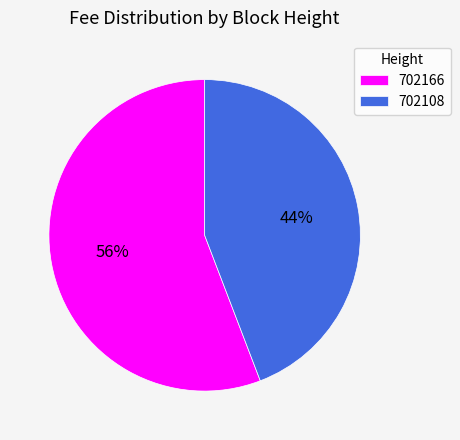

Is it true that 702166 is 56% of the pie?

True